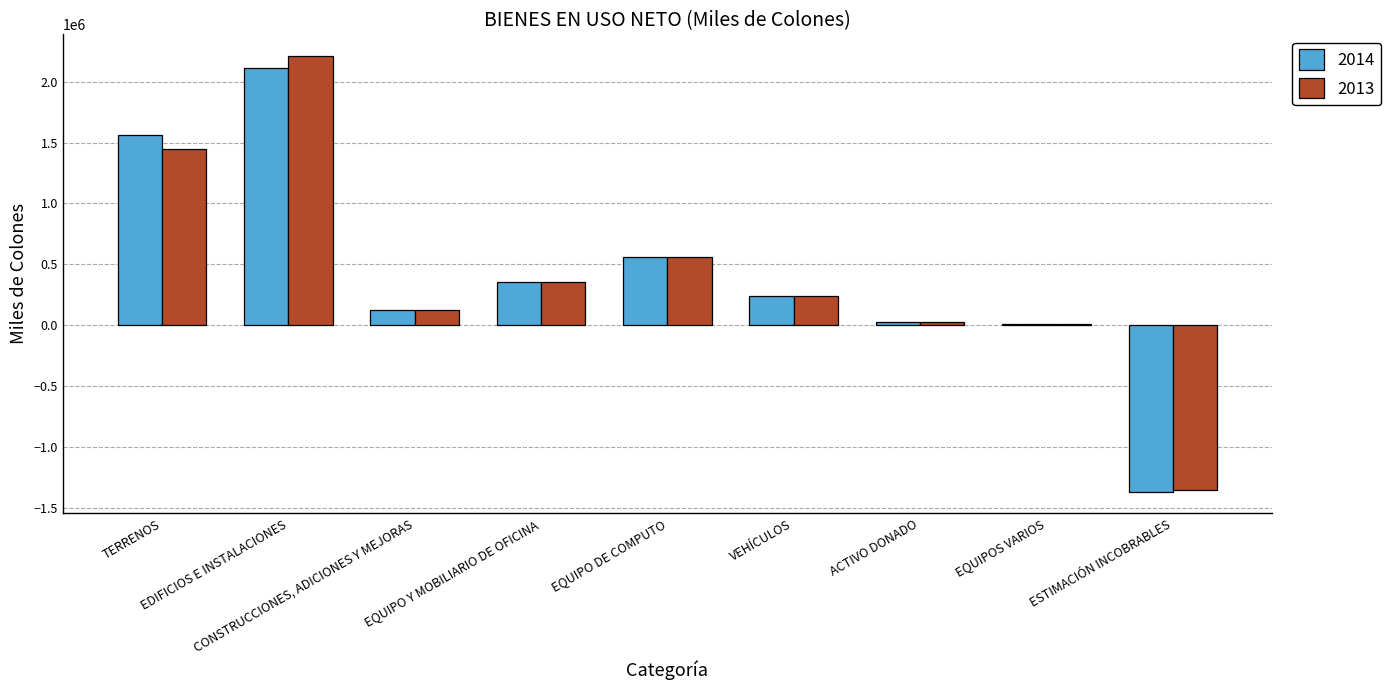

Where is 2013 nearest to the value 426704?

EQUIPO Y MOBILIARIO DE OFICINA